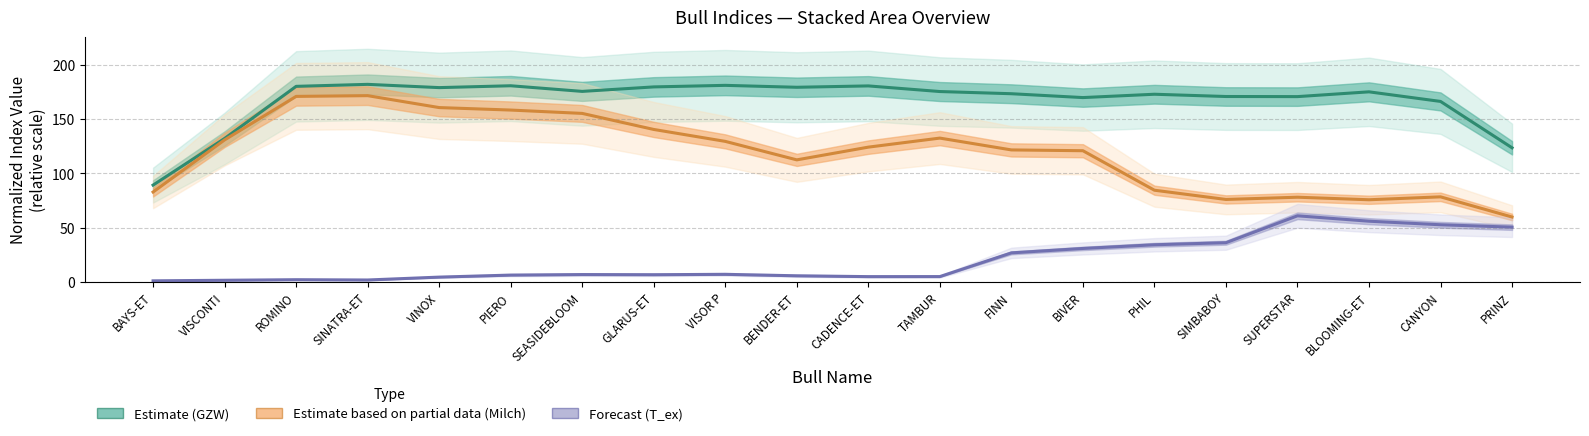

True or false: Estimate and Estimate based on partial data cross at least once.

False